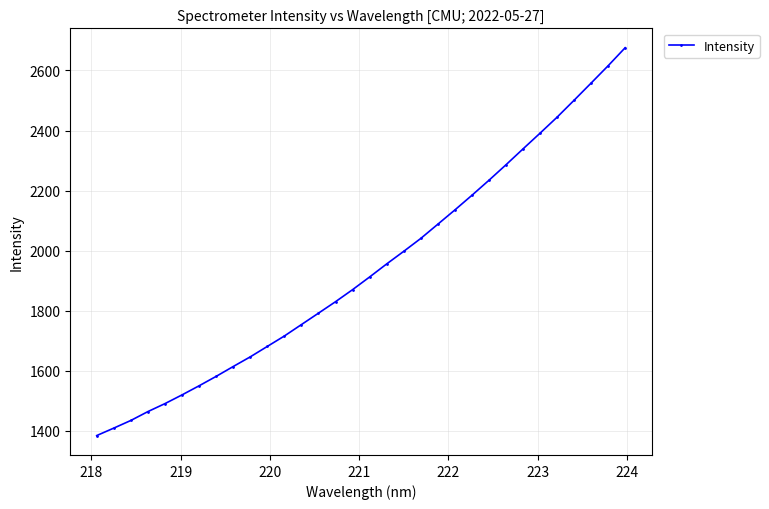

What is the average value?

1940.6